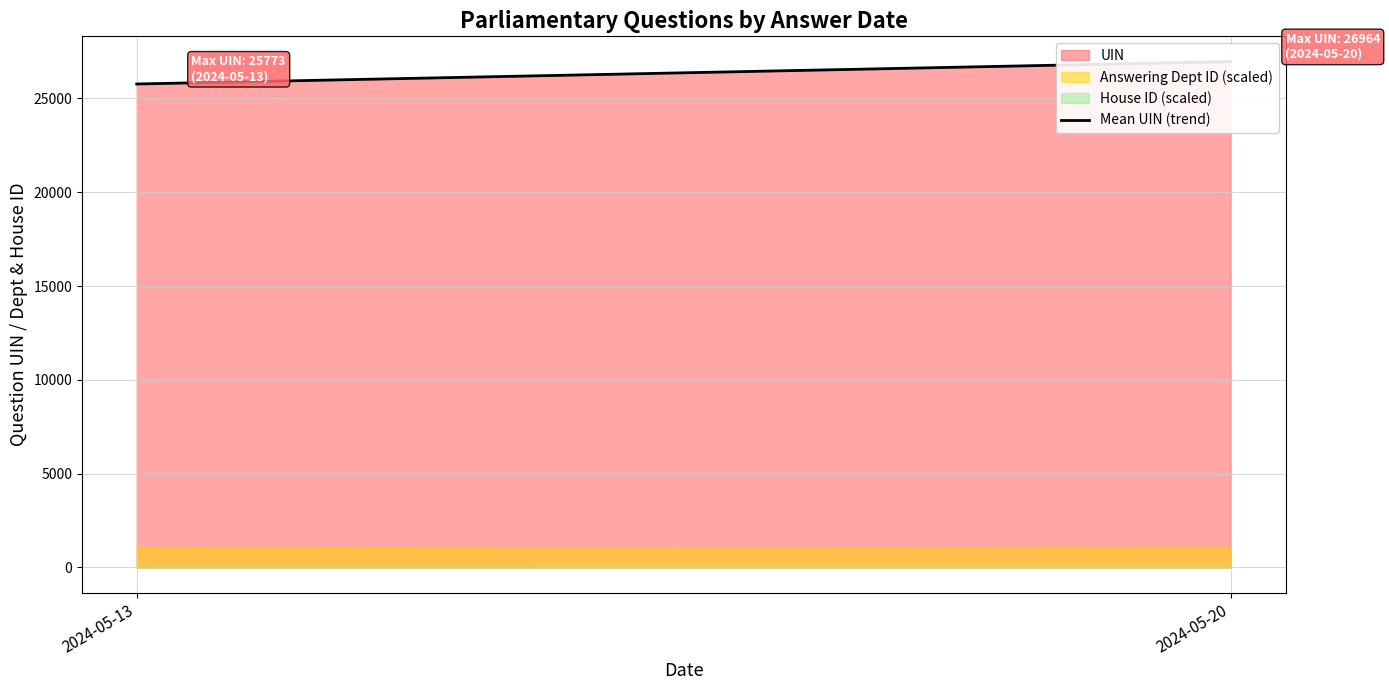

What is the change in value from 2024-05-13 to 2024-05-20?

+1192.0